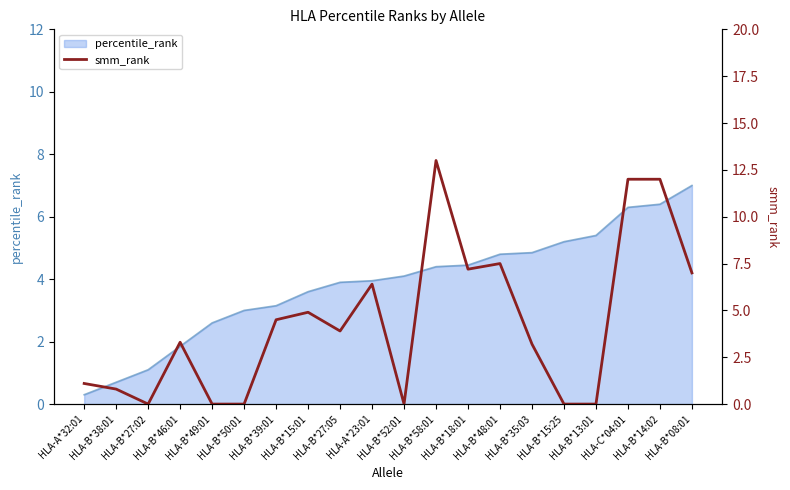

At which label is the value closest to 6?

HLA-A*23:01